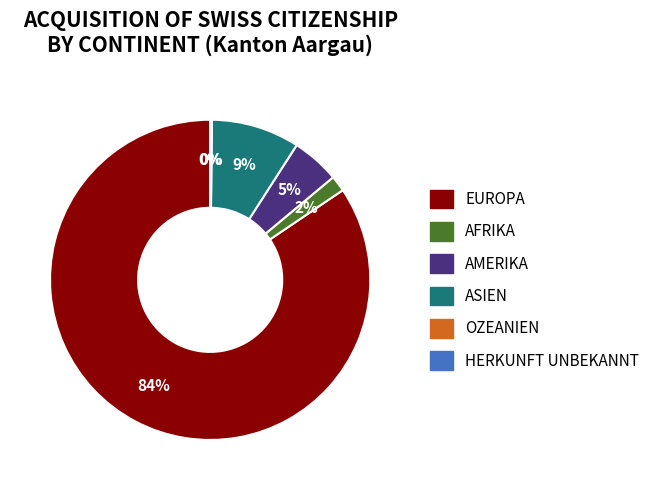

To the nearest percent, what is the difference between the largest and smallest slice percentages?

84%